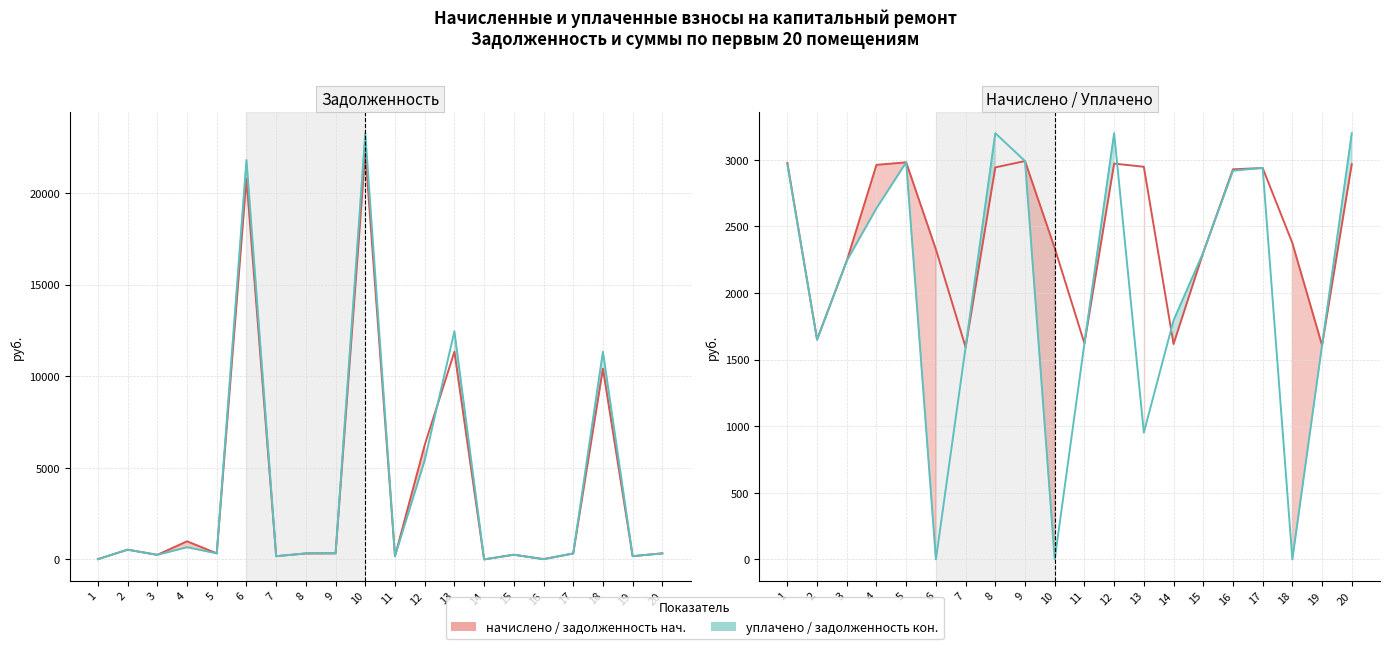

Reading left to right, extract all data points from this chart.

задолженность нач. (col_1): 1=15.2	2=530.0	3=249.1	4=988.2	5=331.2	6=20782.0	7=176.7	8=327.0	9=332.3	10=22232.5	11=180.2	12=6244.3	13=11336.0	14=1.7	15=256.0	16=14.9	17=324.9	18=10414.2	19=178.6	20=332.0
задолженность кон. (col_6): 1=15.2	2=533.1	3=249.1	4=664.0	5=331.2	6=21799.2	7=176.8	8=327.0	9=332.3	10=23267.5	11=179.8	12=5403.9	13=12456.9	14=2.2	15=256.0	16=14.9	17=325.4	18=11341.0	19=178.6	20=329.7
начислено (col_3): 1=2976.5	2=1650.4	3=2241.9	4=2962.2	5=2981.2	6=2327.8	7=1593.2	8=2943.1	9=2990.8	10=2337.3	11=1621.8	12=2971.7	13=2947.9	14=1617.0	15=2303.9	16=2928.8	17=2938.3	18=2375.5	19=1607.5	20=2966.9
уплачено (col_4): 1=2965.7	2=1650.8	3=2241.9	4=2636.3	5=2981.2	6=0.0	7=1593.5	8=3200.0	9=2990.7	10=0.0	11=1622.0	12=3200.0	13=952.4	14=1794.5	15=2303.9	16=2918.2	17=2939.5	18=0.0	19=1607.5	20=3200.0